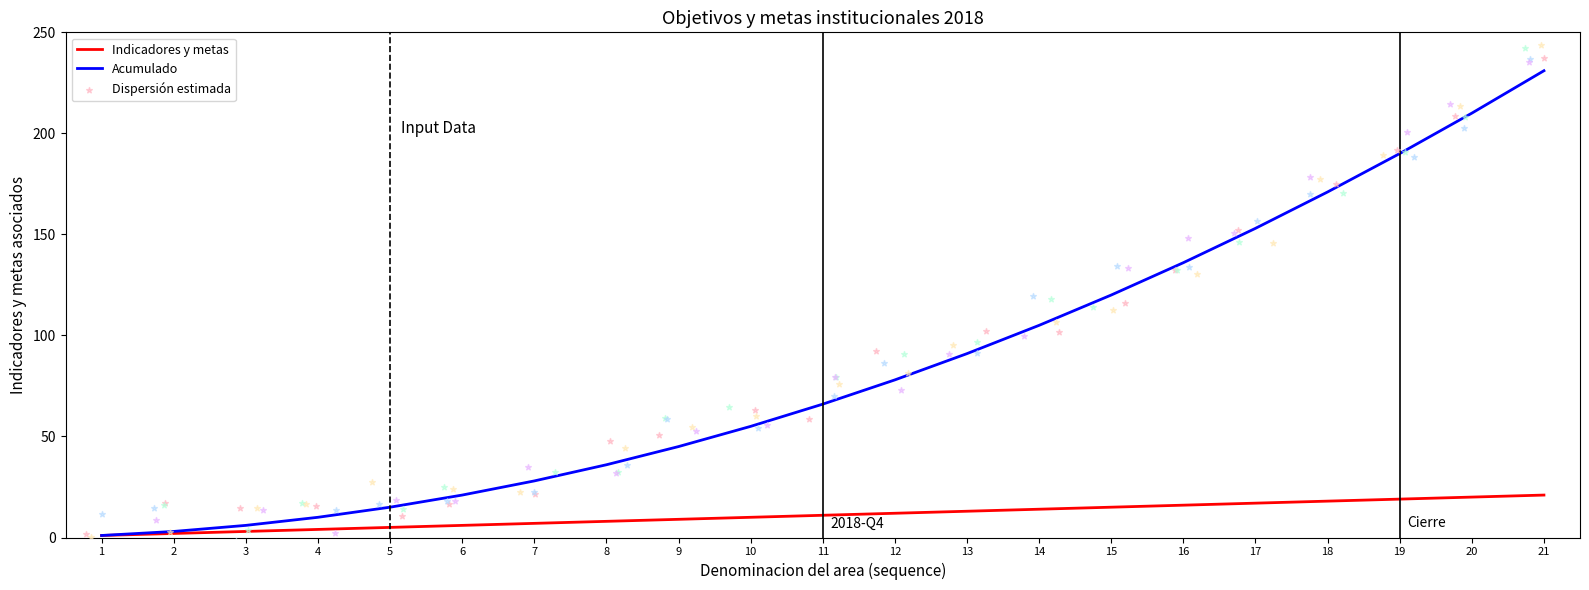

What are all the series names shown in the legend?

Indicadores y metas, Acumulado, Dispersión estimada